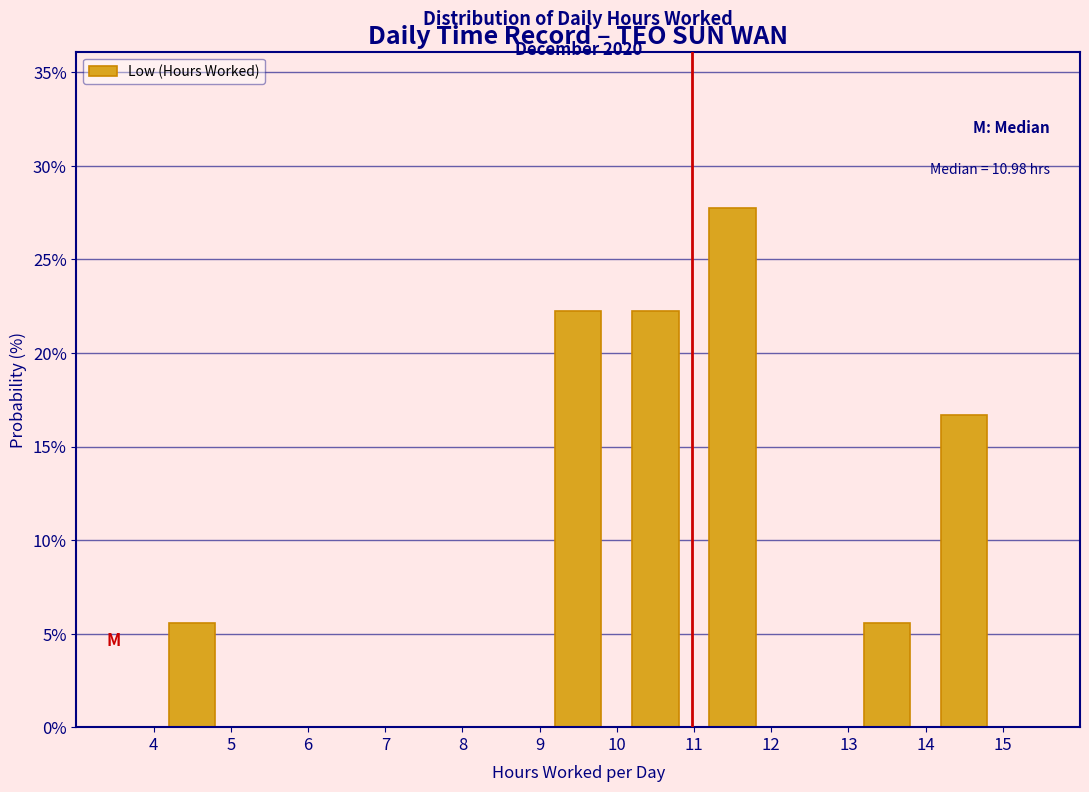

Over which range of the x-axis is the bar tallest?

11 to 12